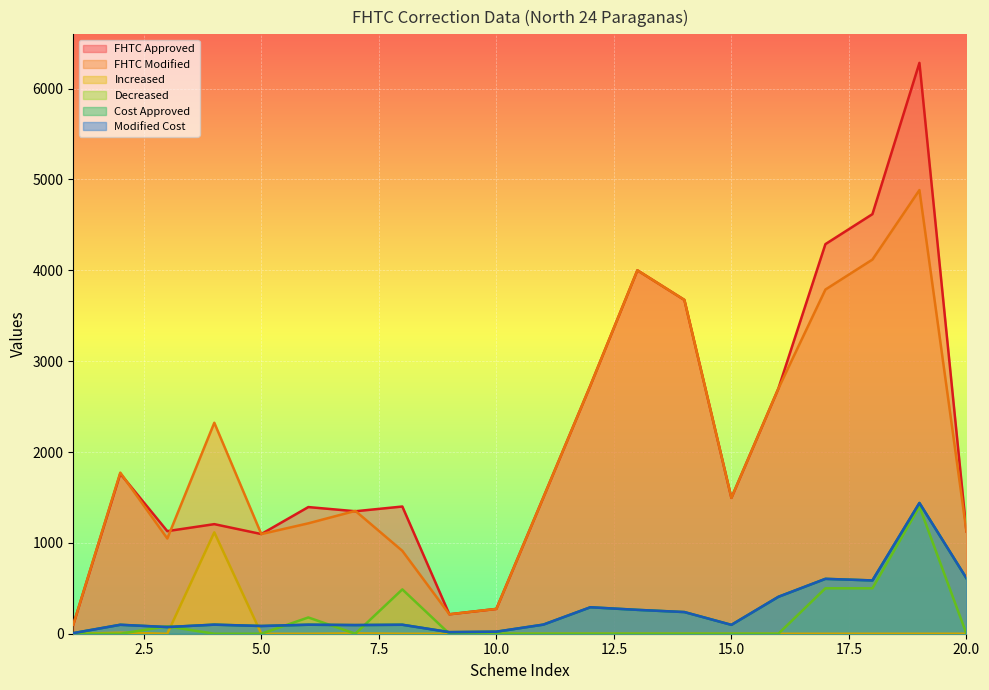

Which series has the widest spread of values?

FHTC Approved